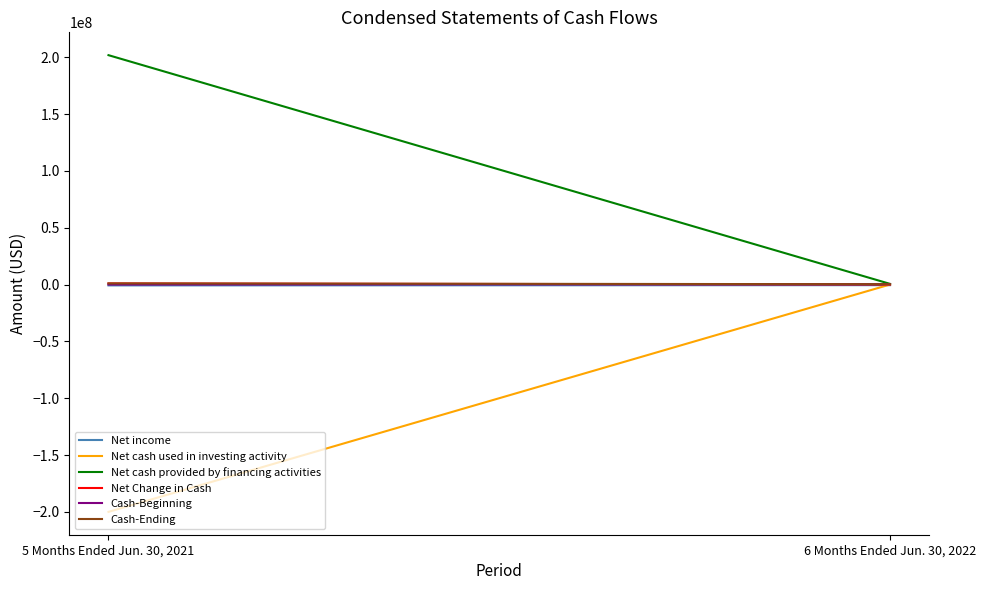

What are all the series names shown in the legend?

Net income, Net cash used in investing activity, Net cash provided by financing activities, Net Change in Cash, Cash-Beginning, Cash-Ending